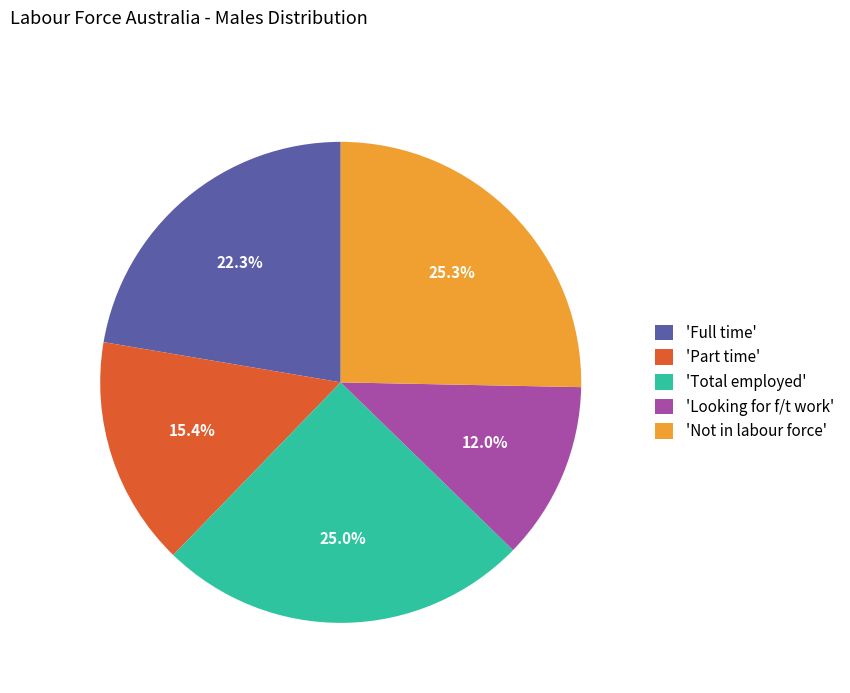

Is 'Part time' the majority of the pie?

No